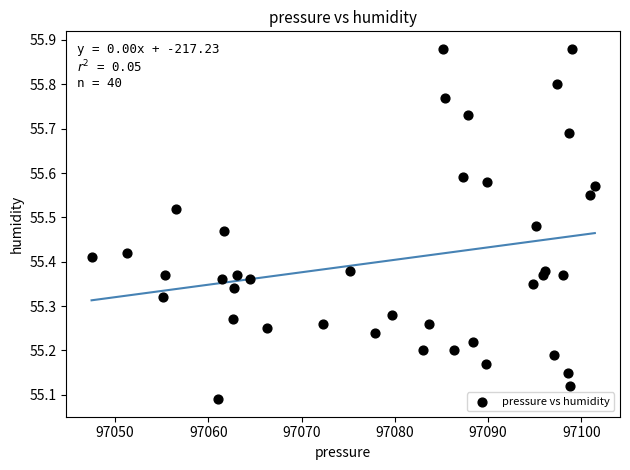

What is the range of Y values (max minus min)?

0.8